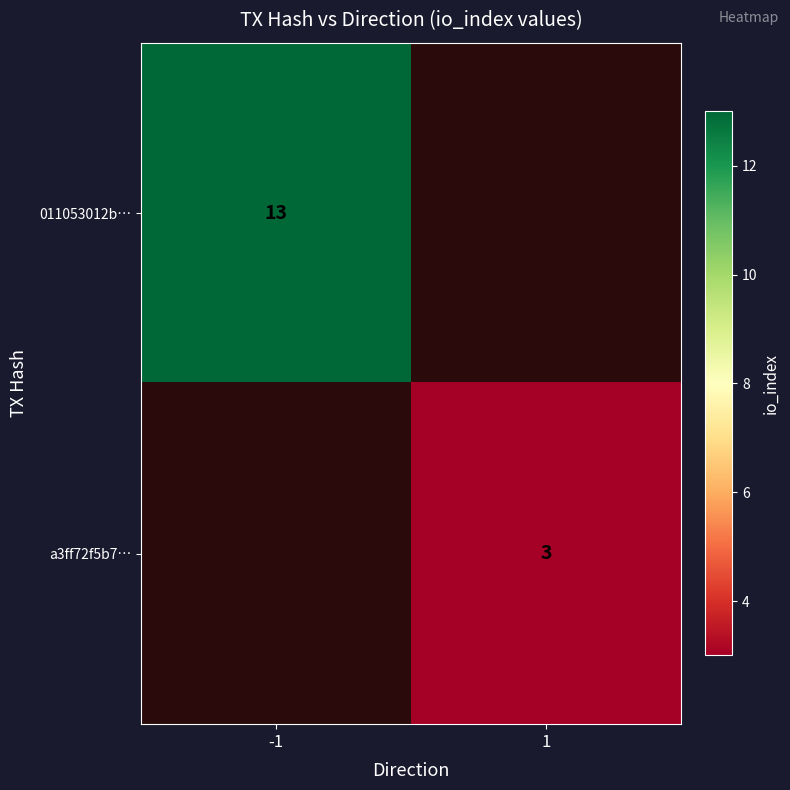

Is it true that a3ff72f5b7… equals 1 at 1?

False